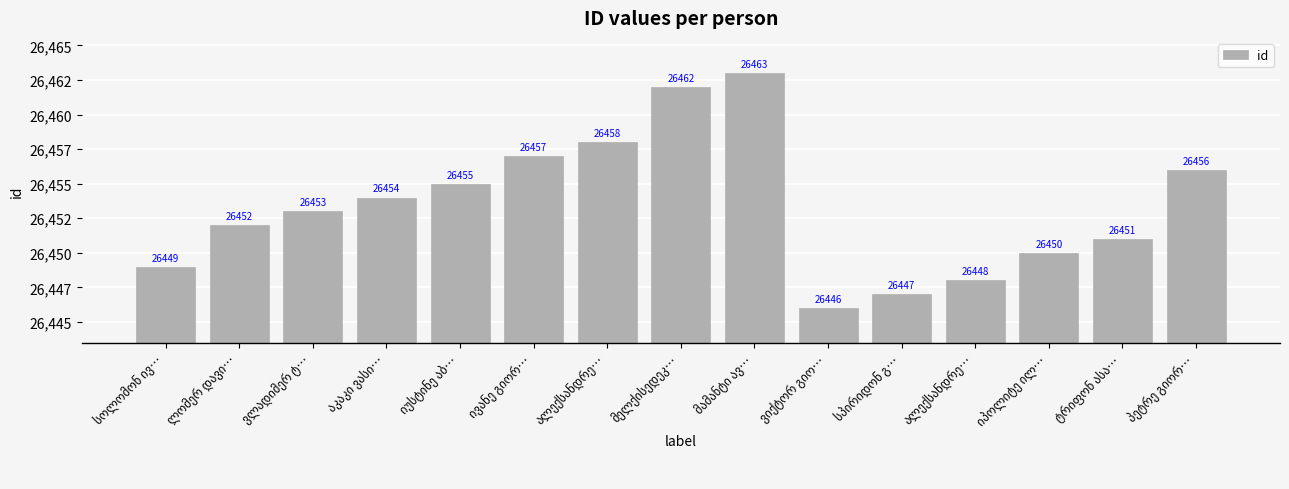

What is the average value?

26453